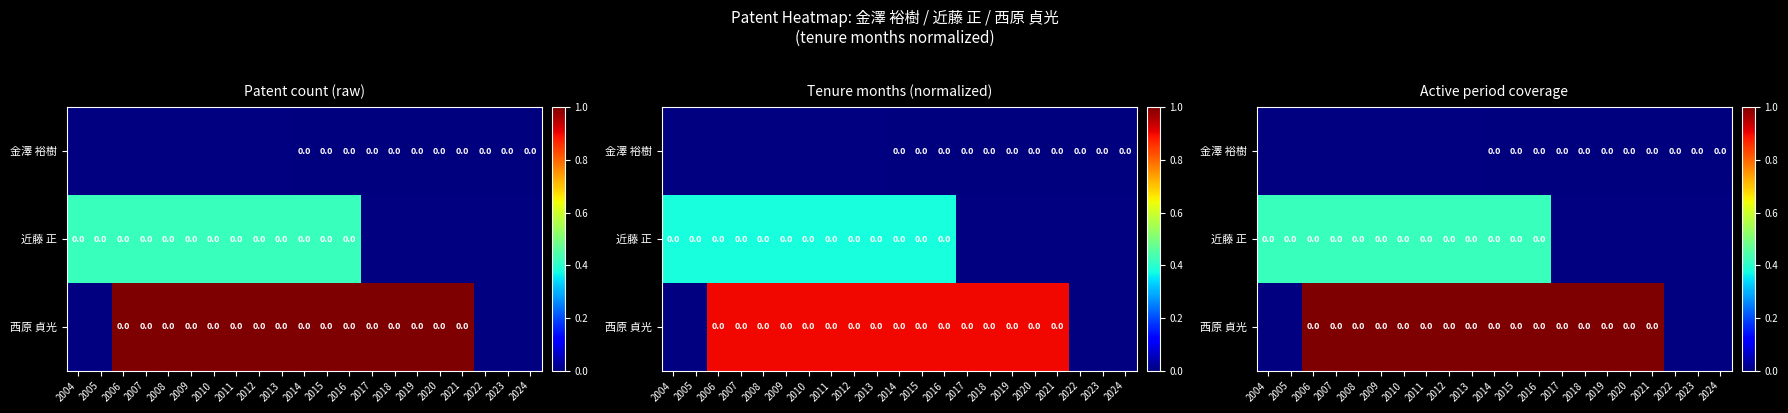

At 2016, list the series in order from largest to smallest.

西原 貞光, 近藤 正, 金澤 裕樹